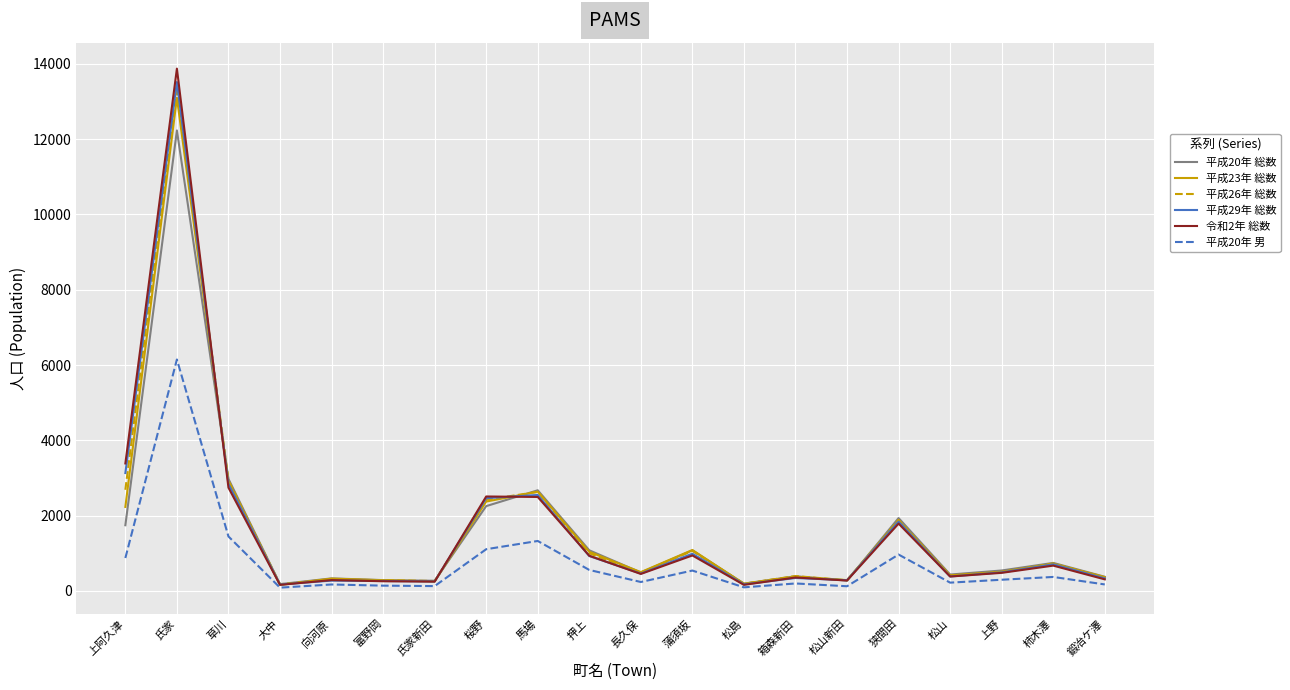

At which category is the sum across all series the highest?

氏家